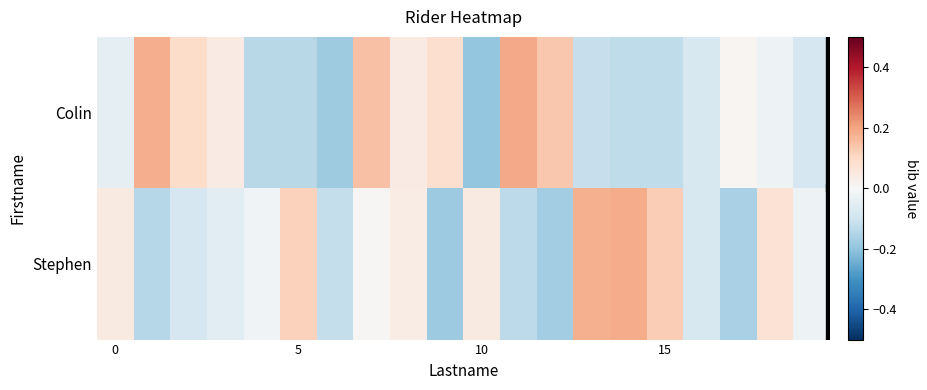

At which category is the sum across all series the highest?

7